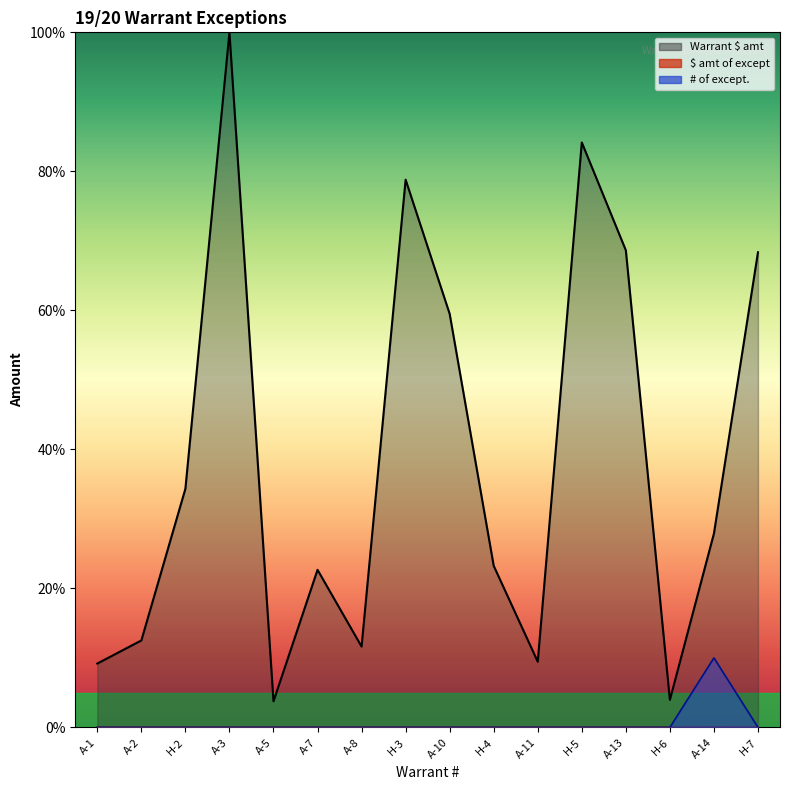

Which series changed the most between H-4 and H-6?

Warrant $ amt